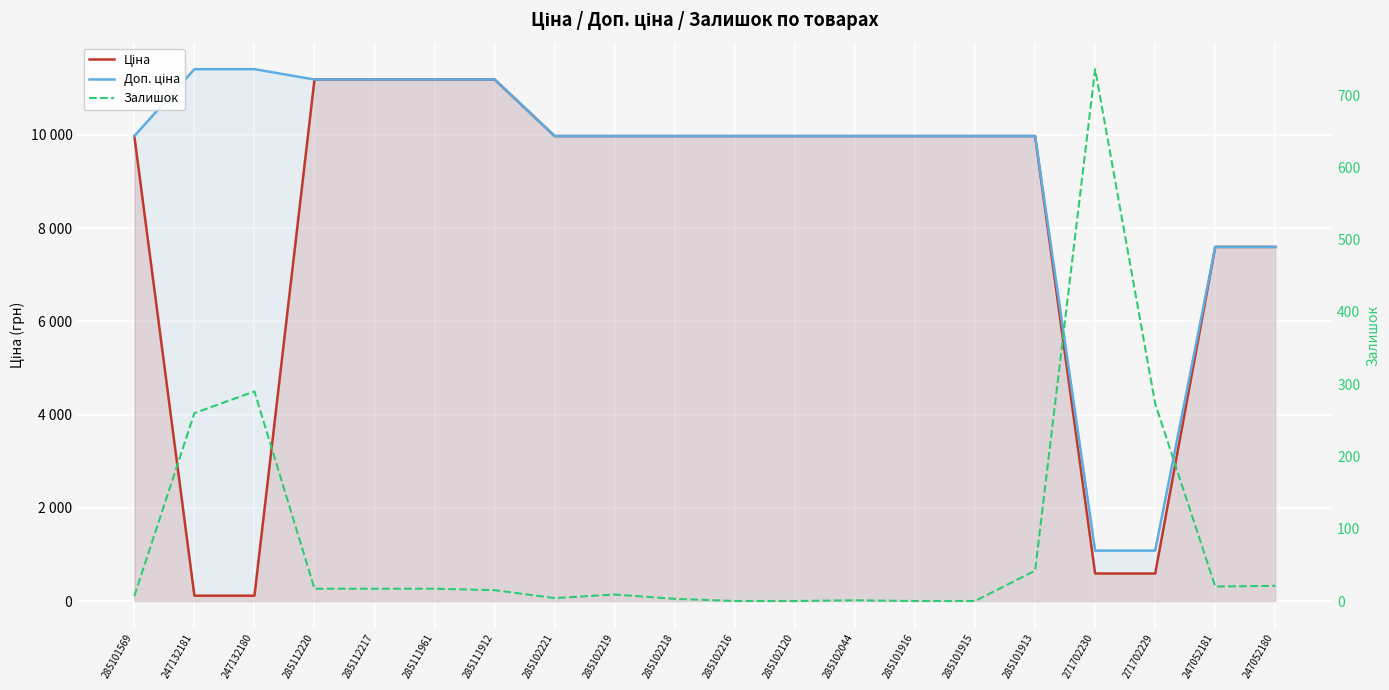

Reading right to left, list all the values displayed in this chart.

Ціна: 7596.5	7596.5	589.9	589.9	9975.0	9975.0	9975.0	9975.0	9975.0	9975.0	9975.0	9975.0	9975.0	11188.2	11188.2	11188.2	11188.2	114.1	114.1	9975.0
Доп. ціна: 7596.5	7596.5	1081.7	1081.7	9975.0	9975.0	9975.0	9975.0	9975.0	9975.0	9975.0	9975.0	9975.0	11188.2	11188.2	11188.2	11188.2	11410.0	11410.0	9975.0
Залишок: 21.0	20.0	273.0	736.0	42.0	0.0	0.0	1.0	0.0	0.0	3.0	9.0	4.0	15.0	17.0	17.0	17.0	290.0	260.0	7.0